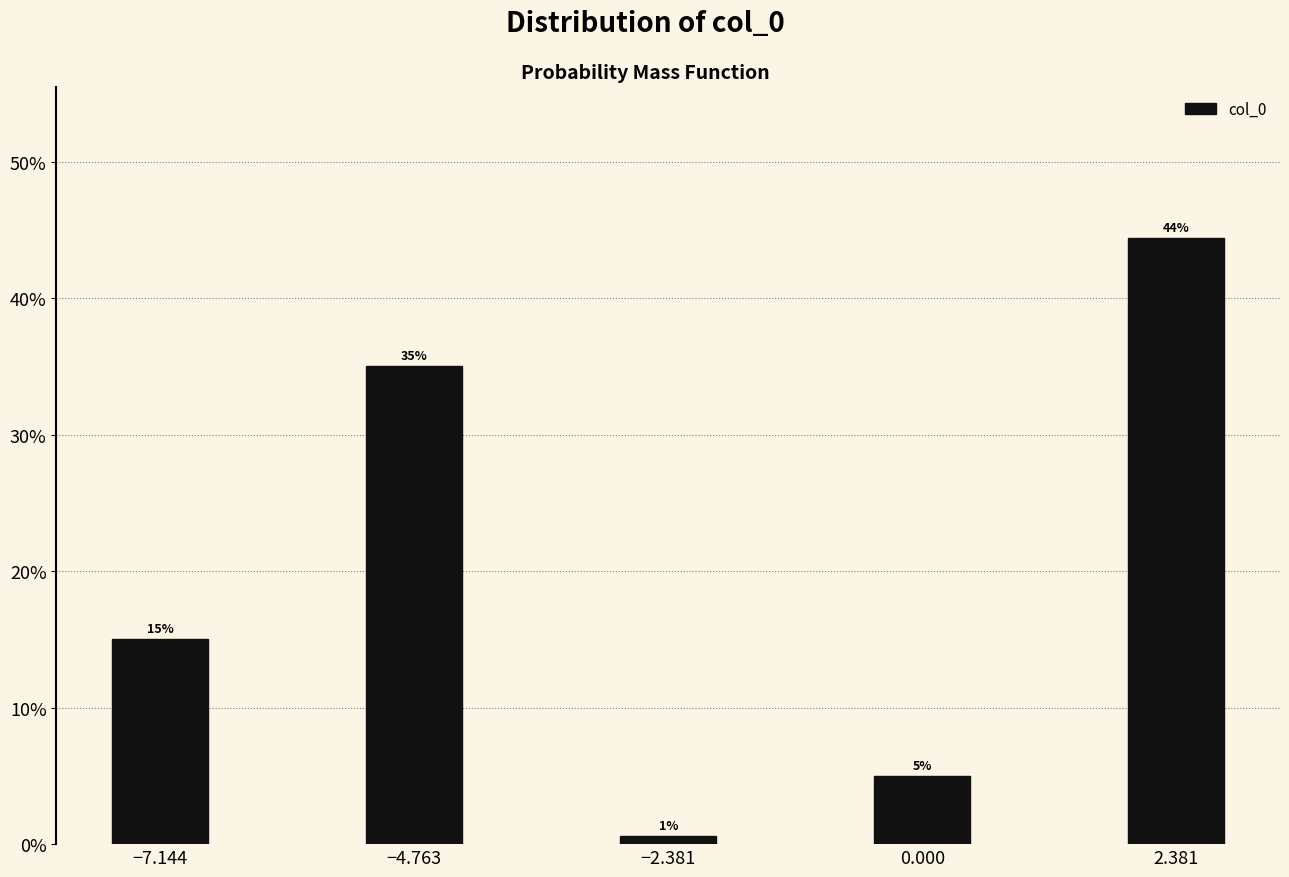

List the labels in order of value, largest first.

2.381, −4.763, −7.144, 0.000, −2.381